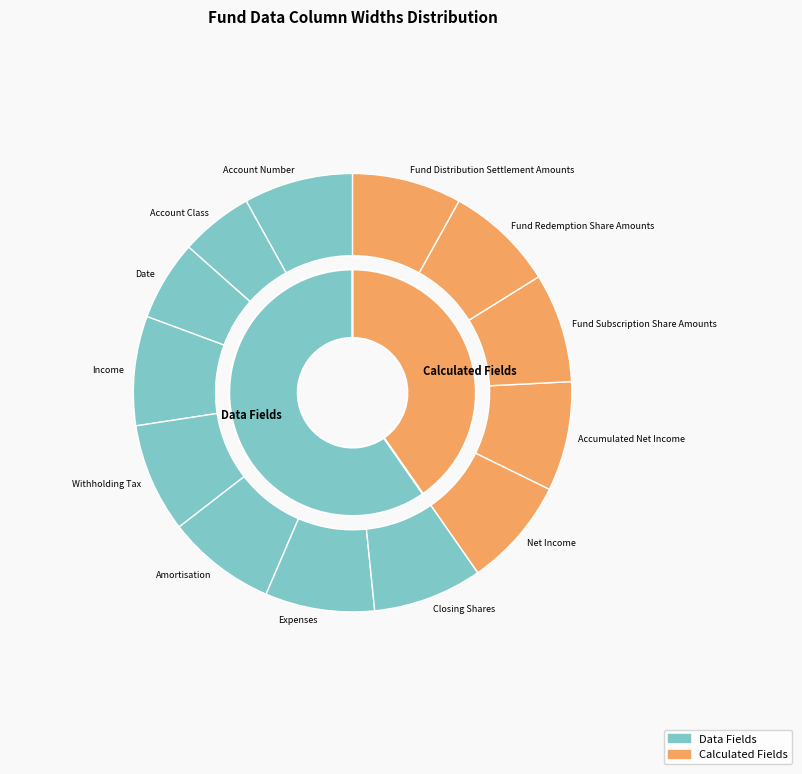

Is it true that Fund Redemption Share Amounts is 8% of the pie?

True